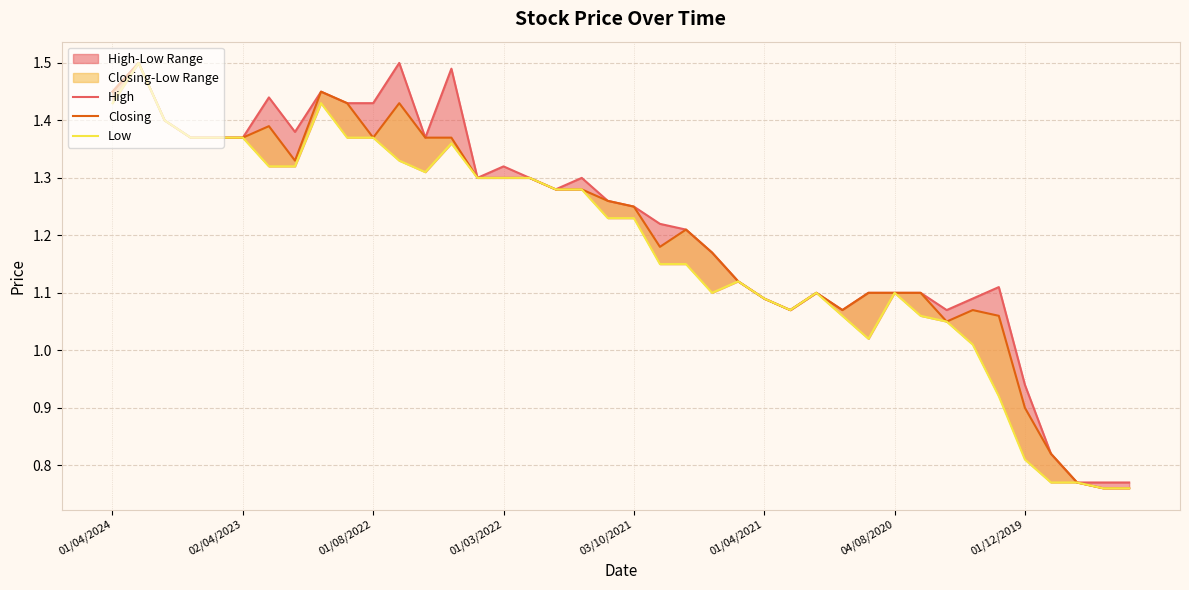

Where is High nearest to the value 1?

01/12/2019